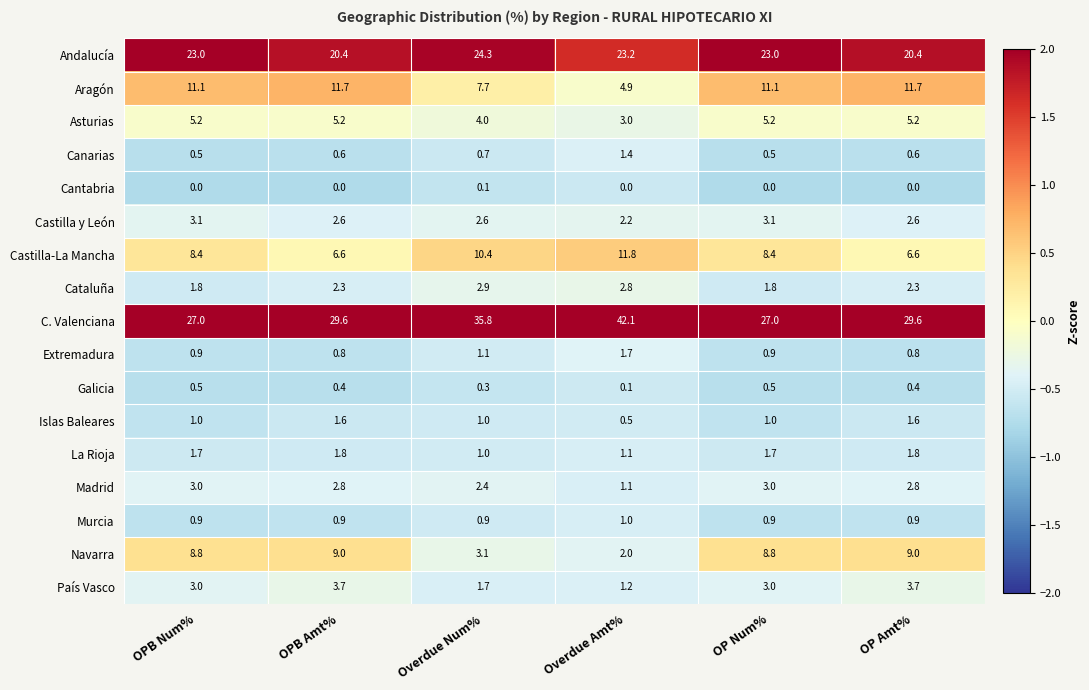

Rank the series by their maximum value, from highest to lowest.

C. Valenciana, Andalucía, Castilla-La Mancha, Aragón, Navarra, Asturias, País Vasco, Castilla y León, Madrid, Cataluña, La Rioja, Extremadura, Islas Baleares, Canarias, Murcia, Galicia, Cantabria